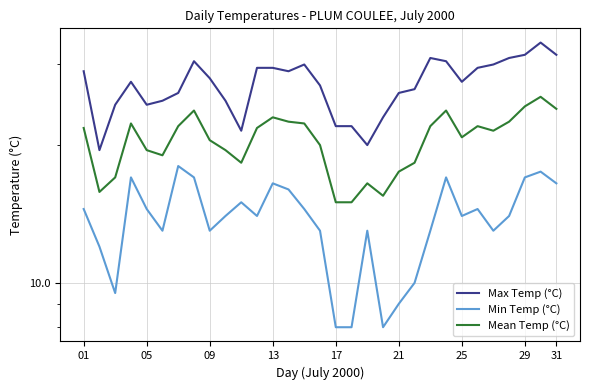

What is the greatest value displayed?

33.5